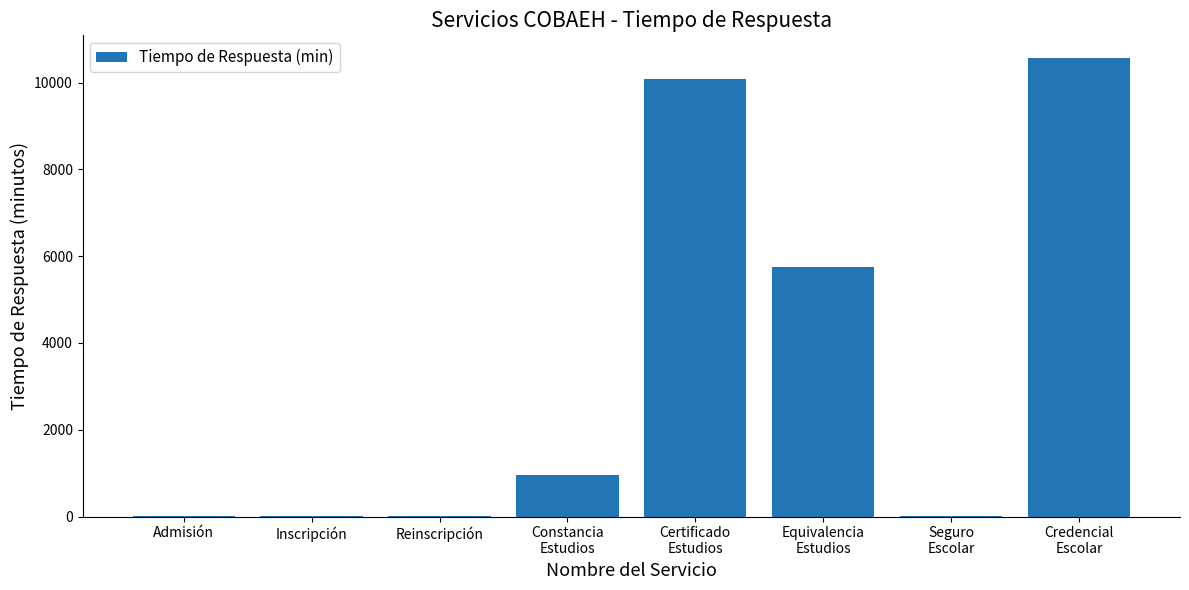

What is the sum of all values?

27395